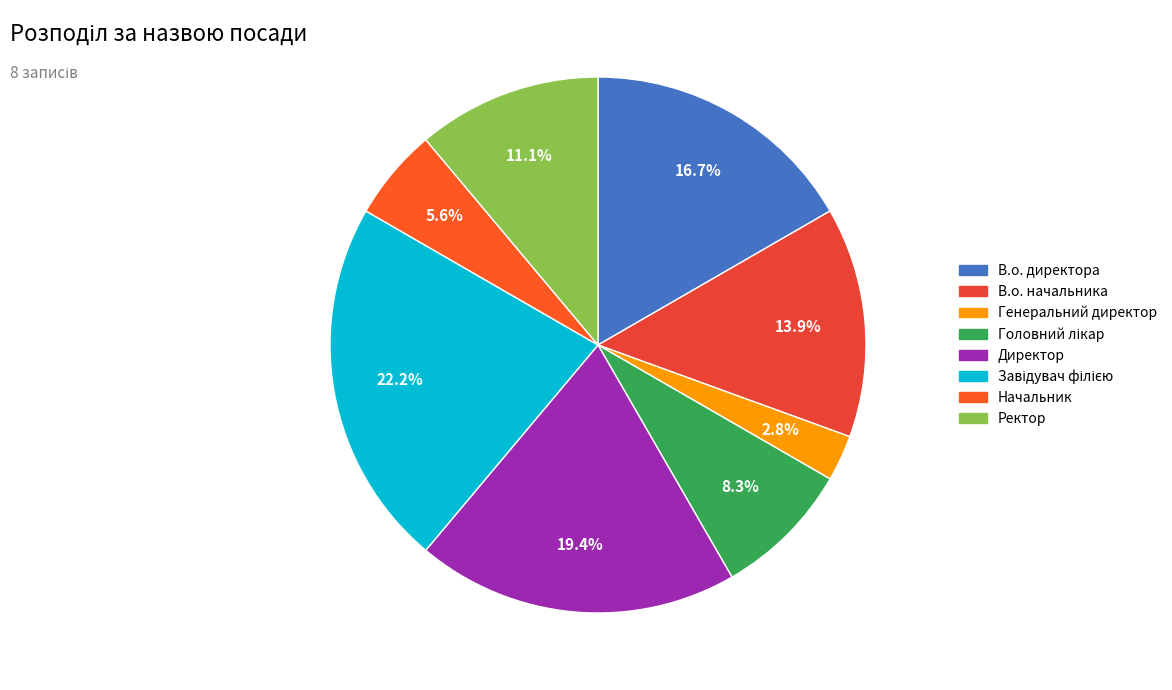

How many slices are in this pie chart?

8